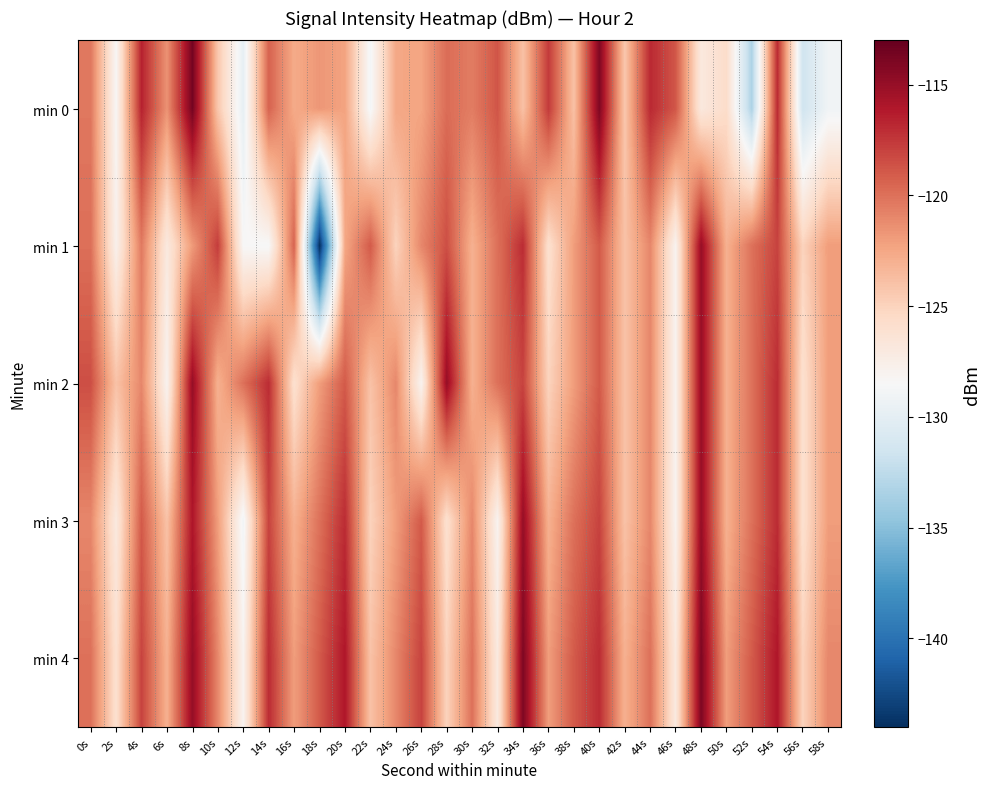

What is the difference between the highest and lowest values at 24s?

4.0